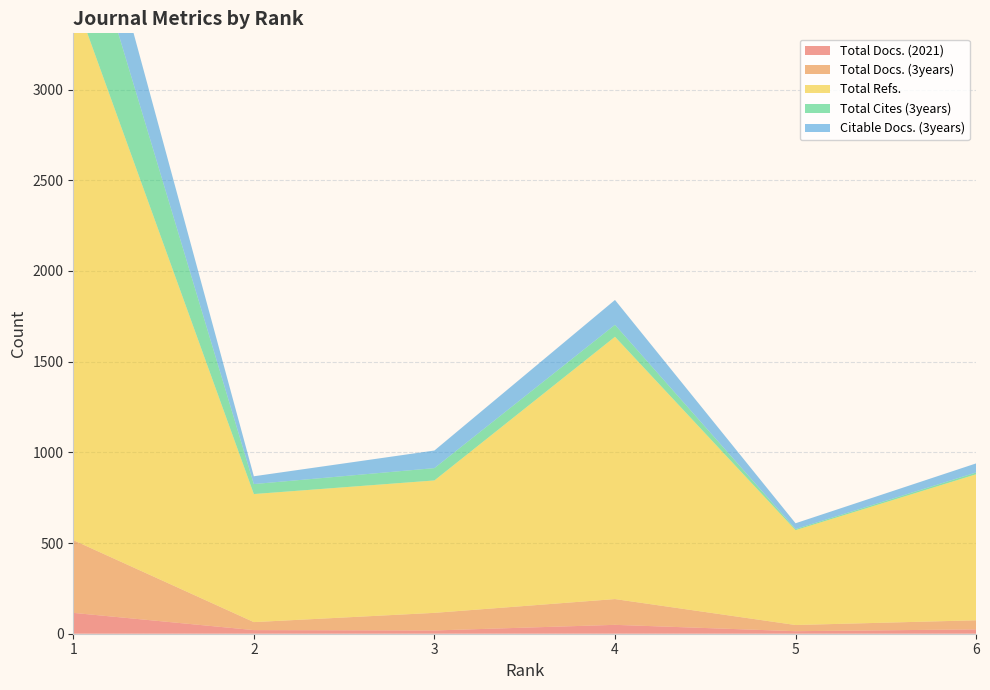

Reading left to right, what are all the values shown in this chart?

Total Docs. (2021): 1=115	2=20	3=18	4=49	5=14	6=24
Total Docs. (3years): 1=401	2=44	3=97	4=142	5=34	6=50
Total Refs.: 1=3009	2=706	3=730	4=1446	5=523	6=805
Total Cites (3years): 1=610	2=55	3=68	4=66	5=6	6=10
Citable Docs. (3years): 1=401	2=43	3=97	4=137	5=32	6=50